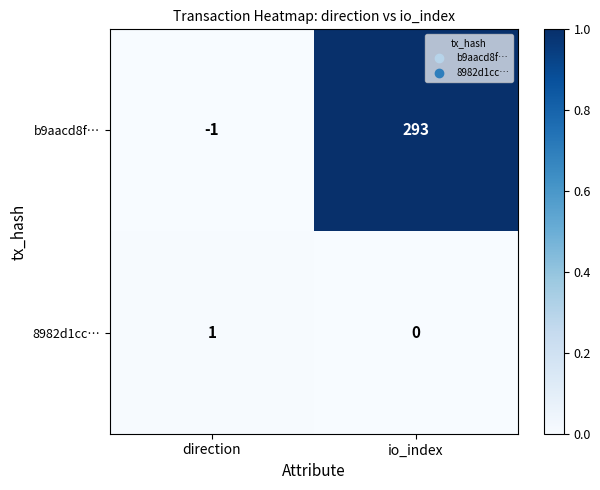

At how many categories does at least one series exceed 0?

2